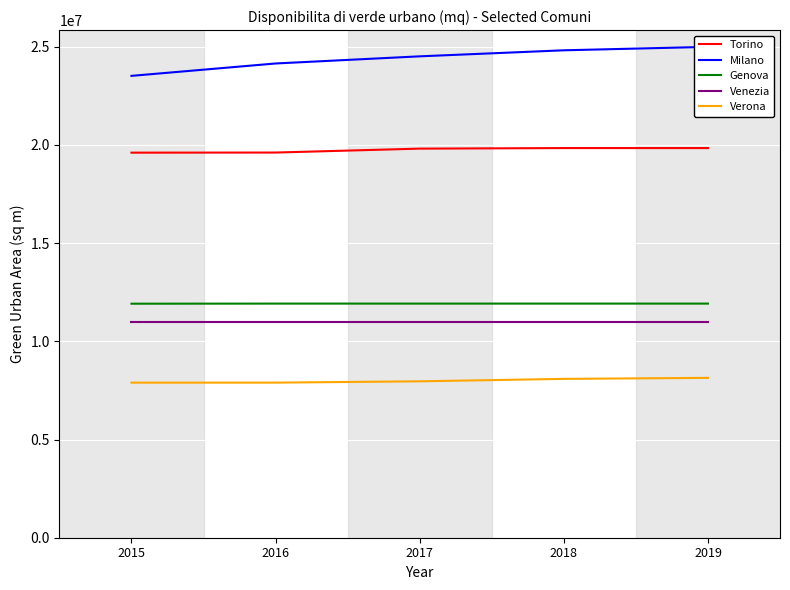

What value does the Torino series have at 2015, to the nearest 10?

19607340